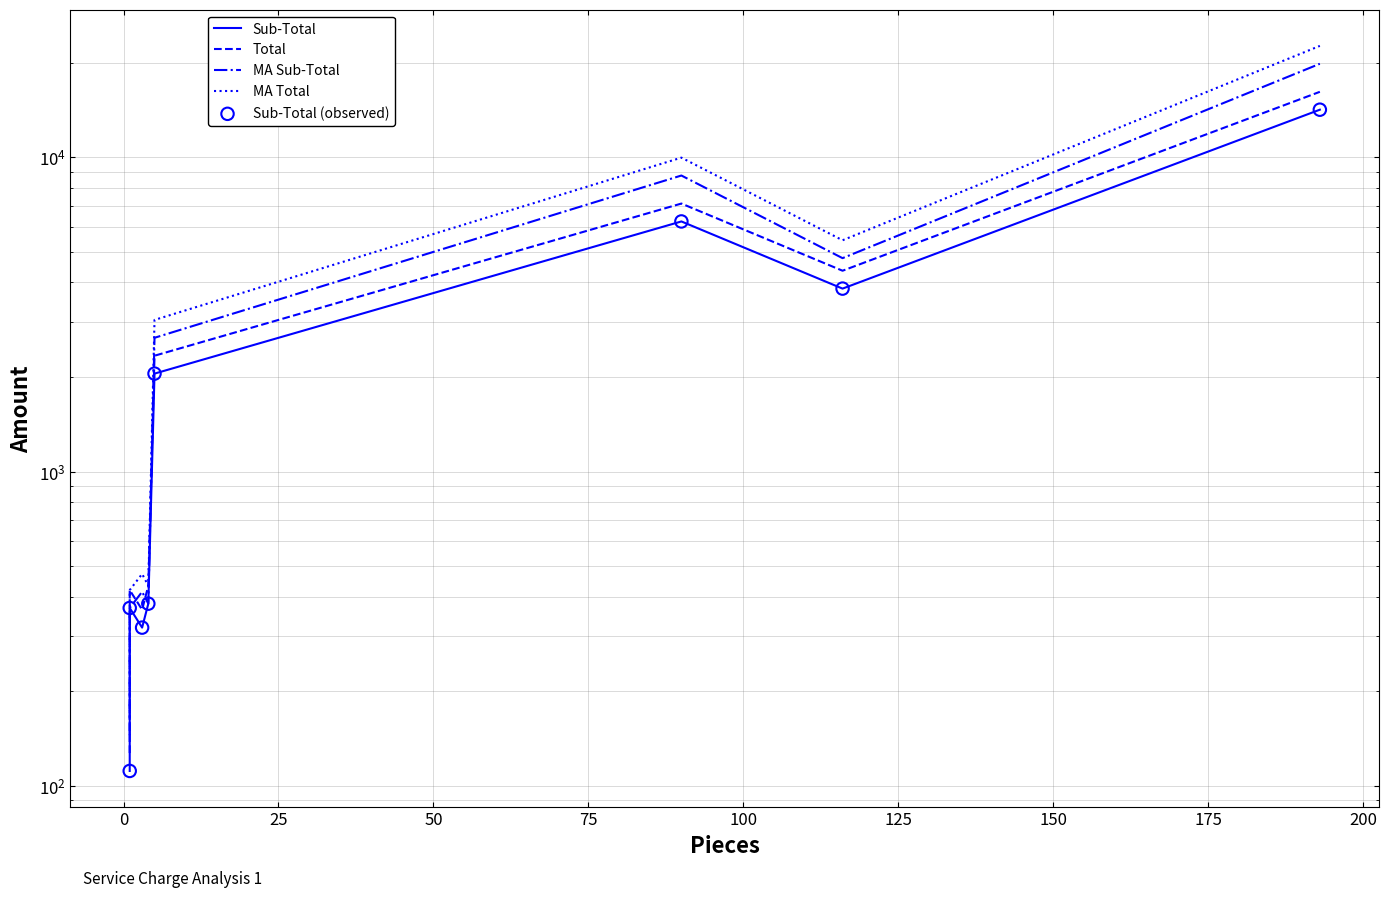

Is the value of MA Sub-Total at 0 greater than the value of Sub-Total (observed) at 125?

No